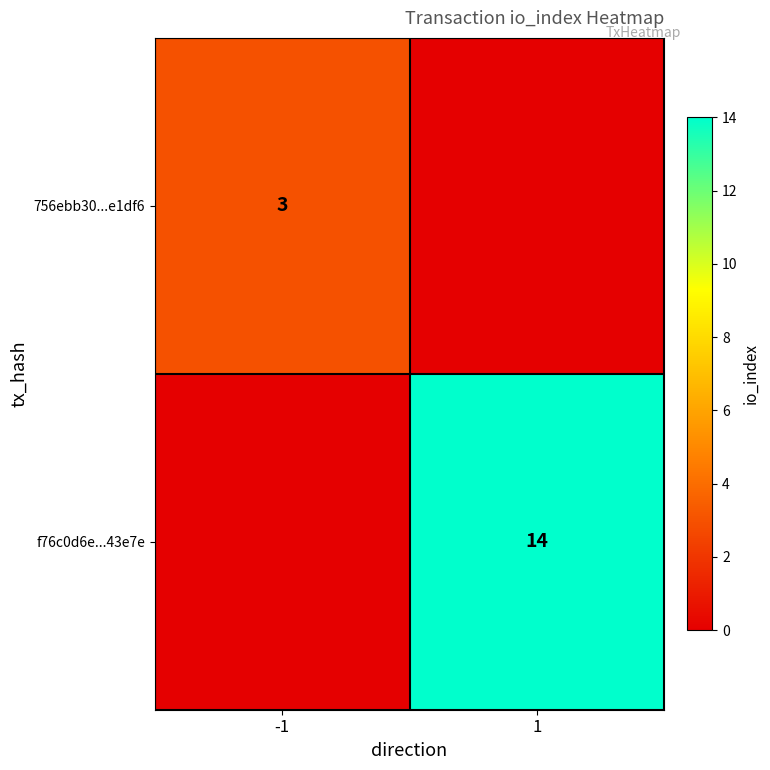

The value of f76c0d6e...43e7e at 1 is 6. True or false?

False